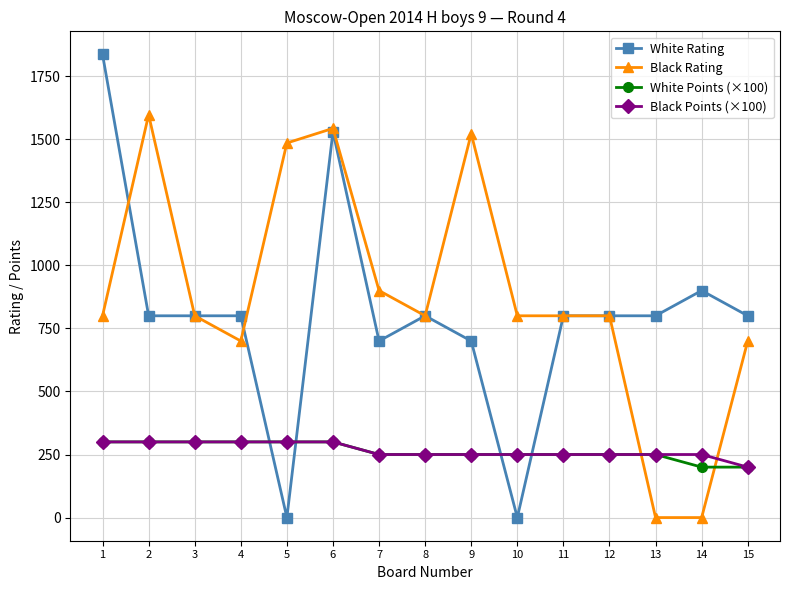

How many times do White Points (×100) and Black Rating cross each other?

2